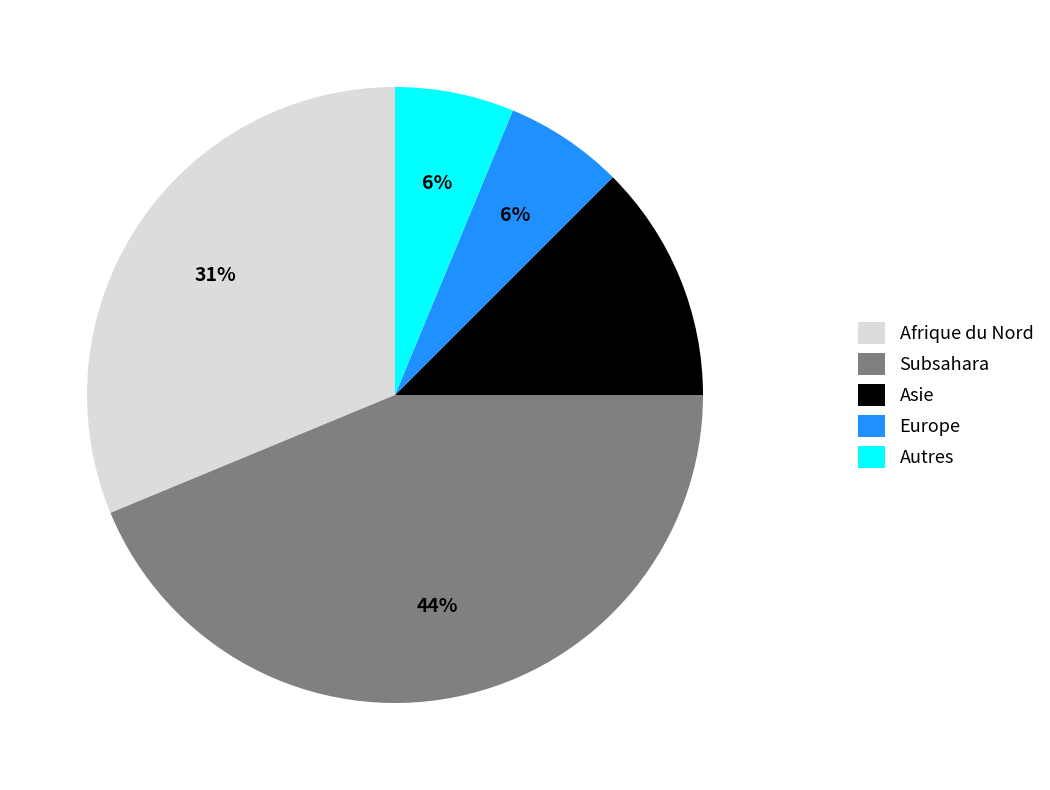

To the nearest percent, what is the average slice percentage?

20%